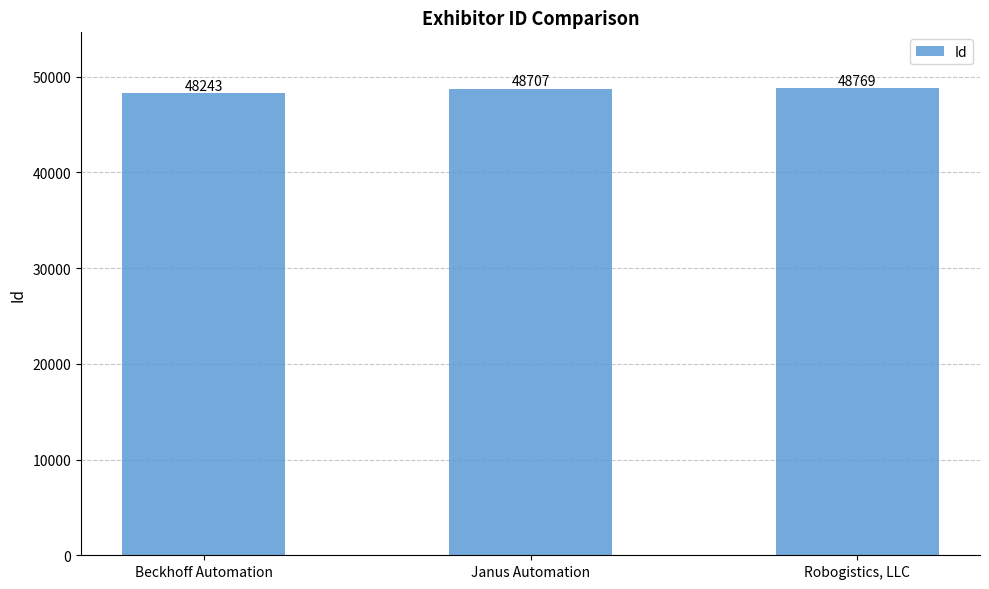

Between Janus Automation and Robogistics, LLC, which is larger?

Robogistics, LLC